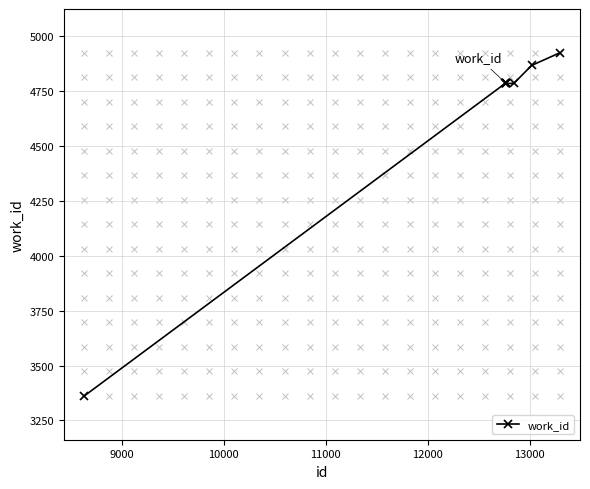

What is the smallest value displayed?

3362